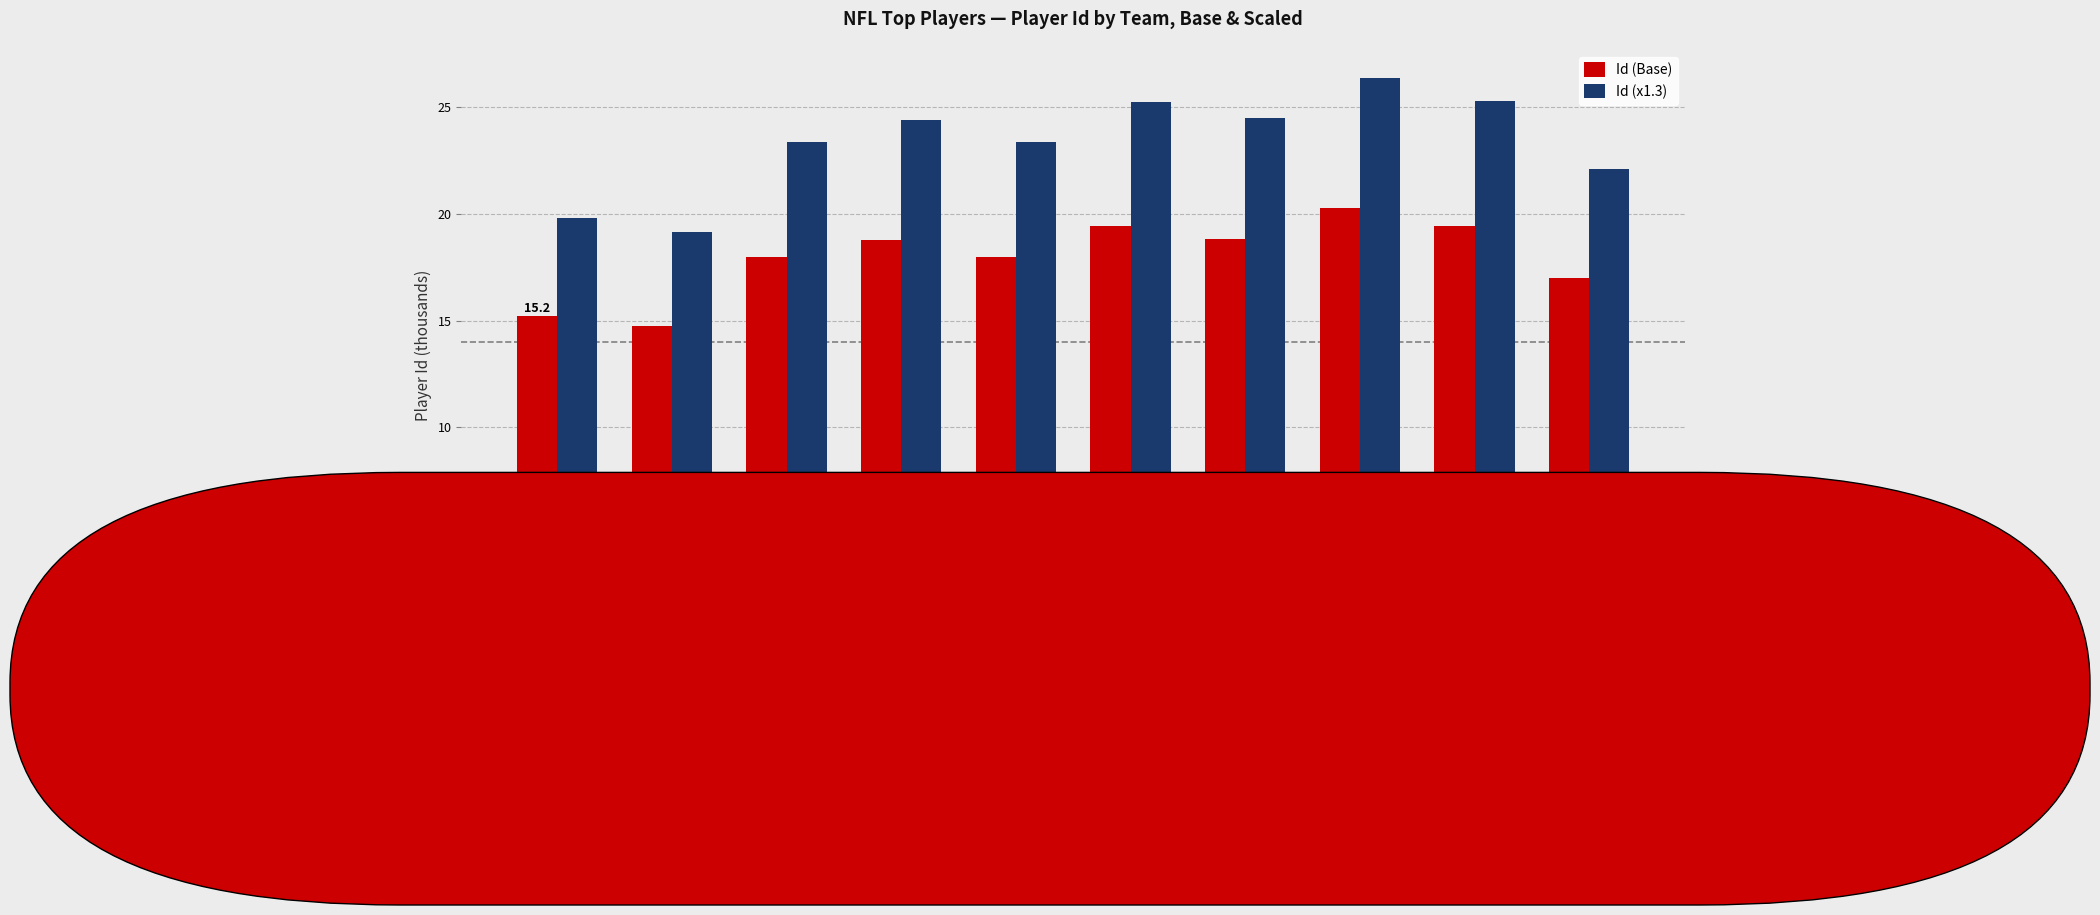

Does the chart contain stacked bars?

No